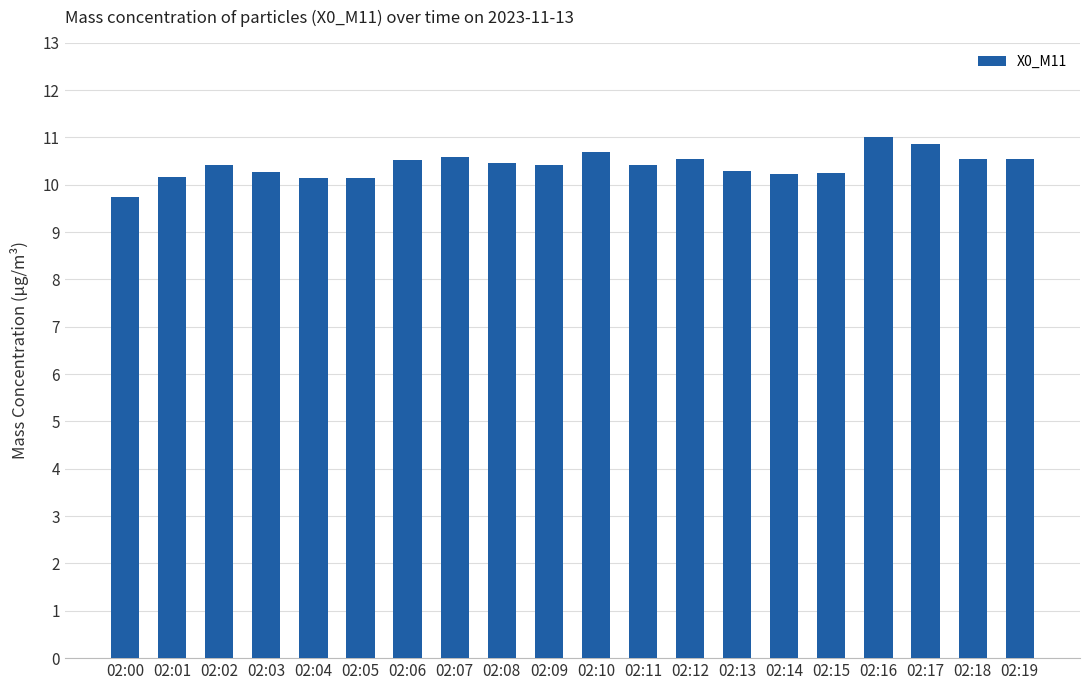

Read the value at 02:05.

10.1